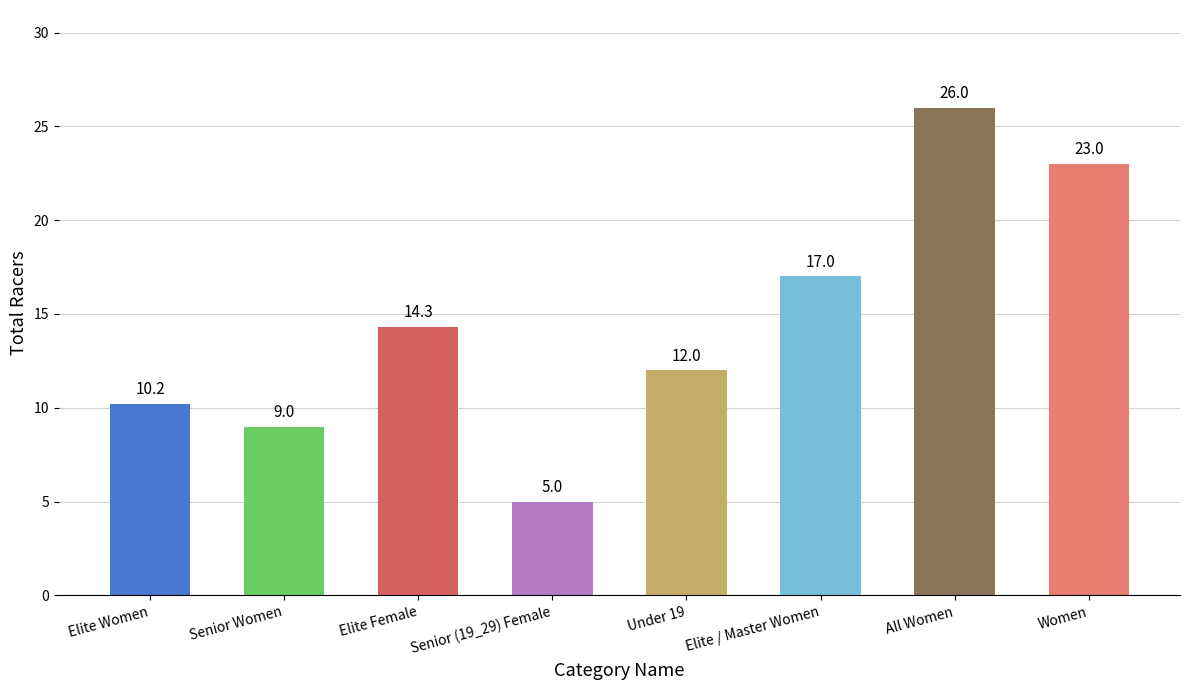

The chart shows a value of 12.0 at Under 19. True or false?

True